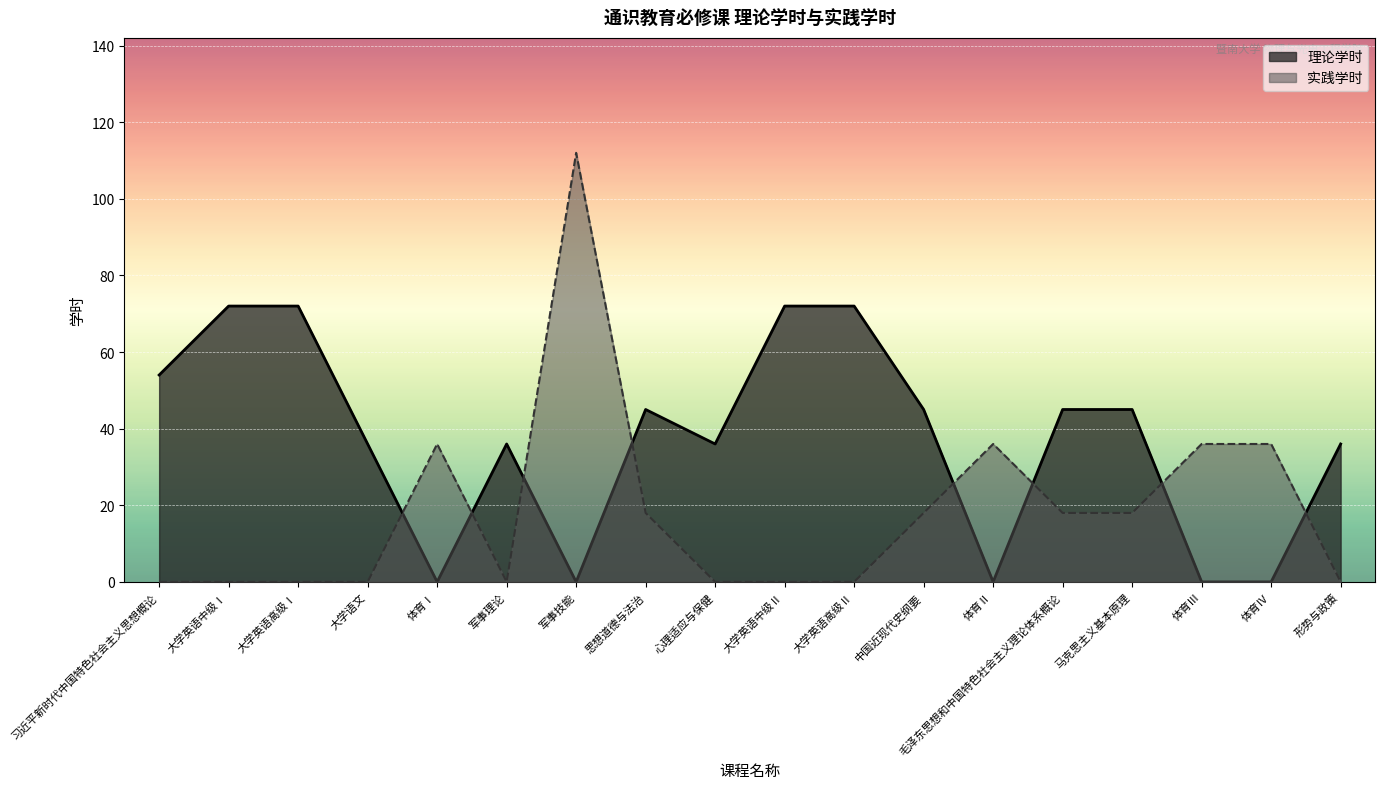

What are all the series names shown in the legend?

理论学时, 实践学时